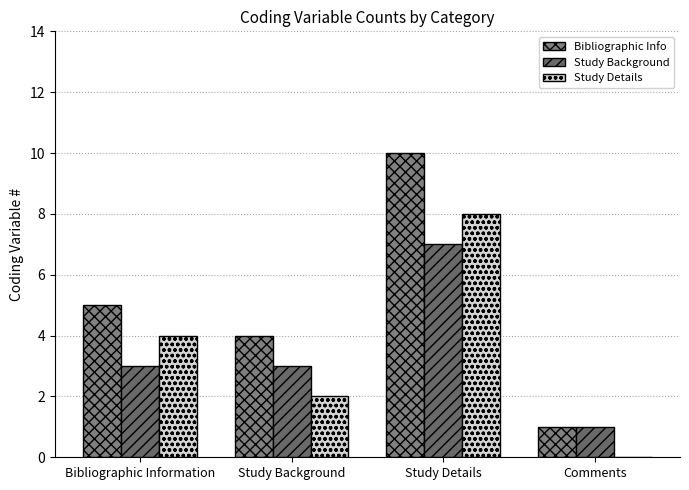

Reading right to left, what are all the values shown in this chart?

Bibliographic Info: 1	10	4	5
Study Background: 1	7	3	3
Study Details: 0	8	2	4